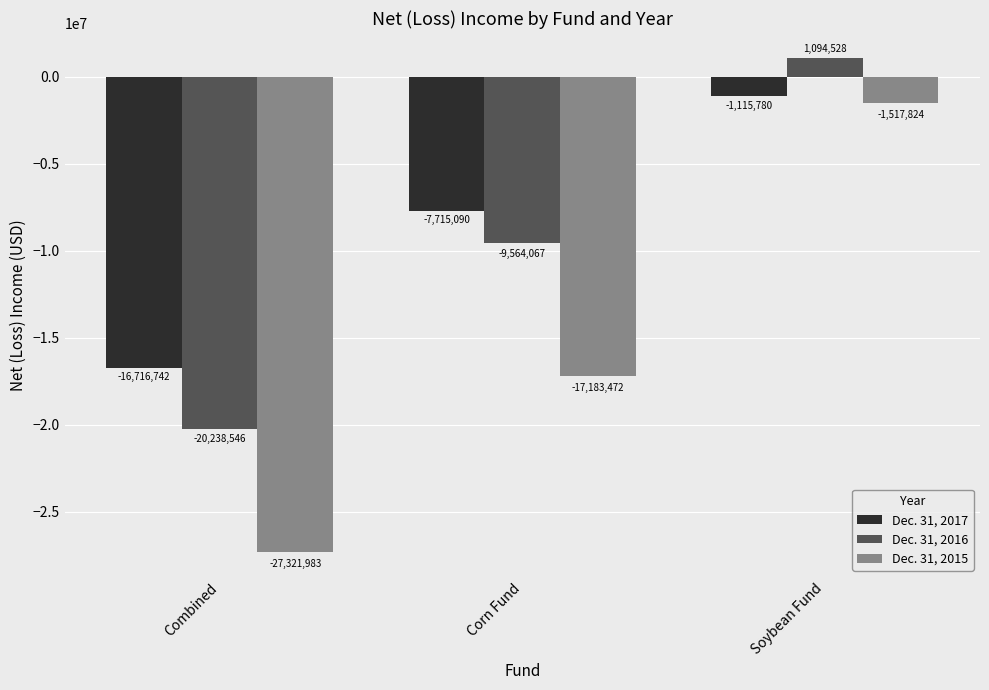

List the series in order of their overall mean, highest first.

Dec. 31, 2017, Dec. 31, 2016, Dec. 31, 2015